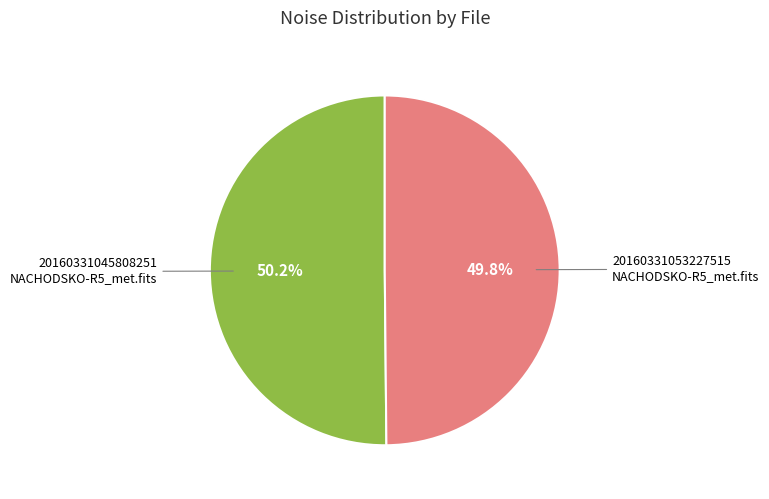

Is there any slice that represents more than half of the pie?

Yes